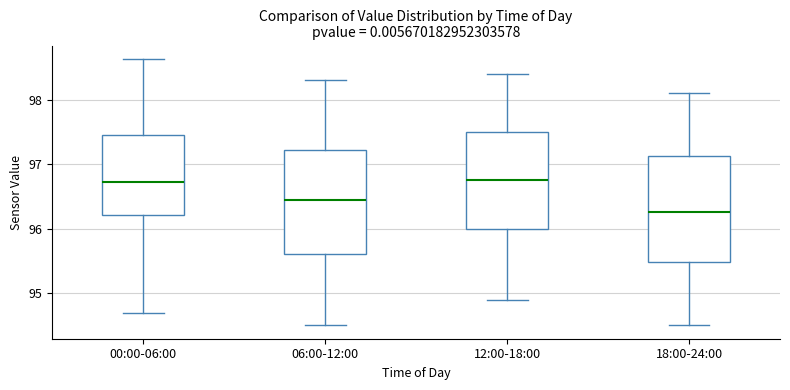

Reading left to right, read every box against the y-axis: the position of its median line, the range the box covers, and the ends of its whiskers. The values are not printed on the chart, so give them approximately, as read against the axis.

00:00-06:00: median 96.7, box 96.2 to 97.5, whiskers 94.7 to 98.6
06:00-12:00: median 96.5, box 95.6 to 97.2, whiskers 94.5 to 98.3
12:00-18:00: median 96.8, box 96.0 to 97.5, whiskers 94.9 to 98.4
18:00-24:00: median 96.3, box 95.5 to 97.1, whiskers 94.5 to 98.1